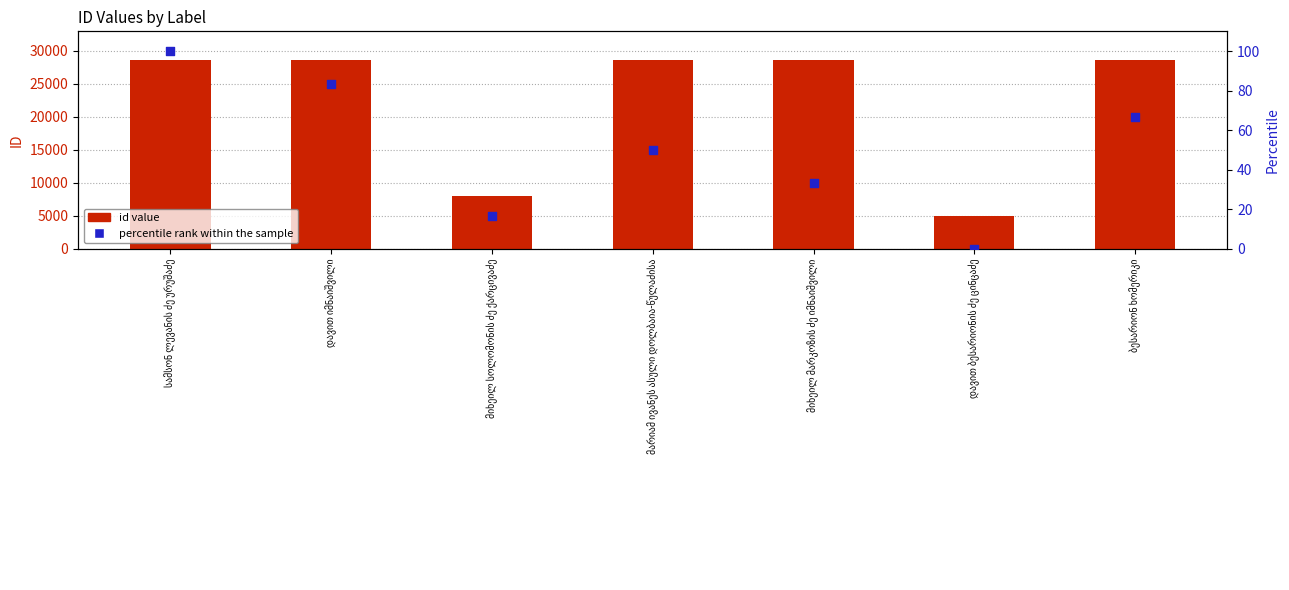

Which series contains the highest Y value?

id value